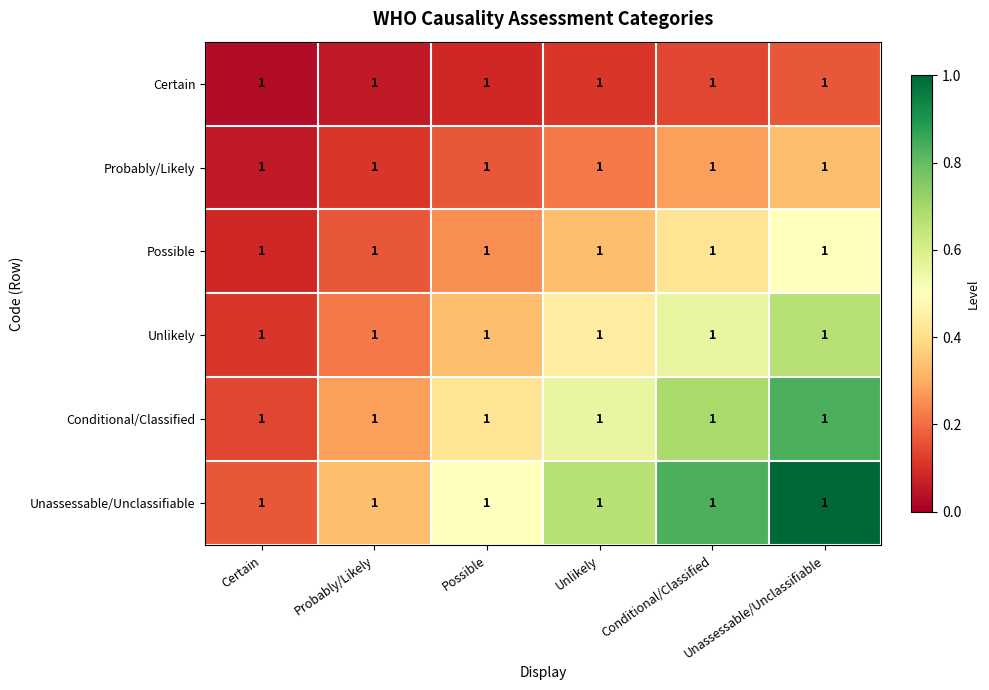

The value of Possible at Possible is 0.1. True or false?

False